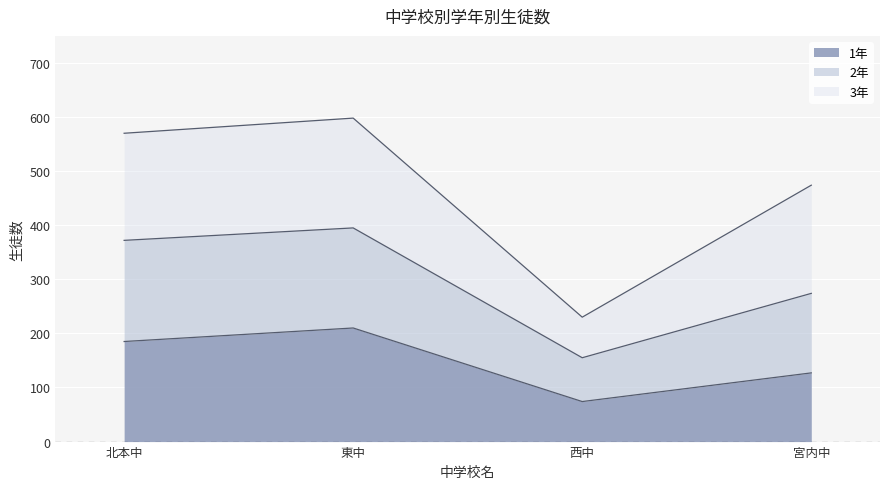

The 1年 series shows 210 at 東中. True or false?

True